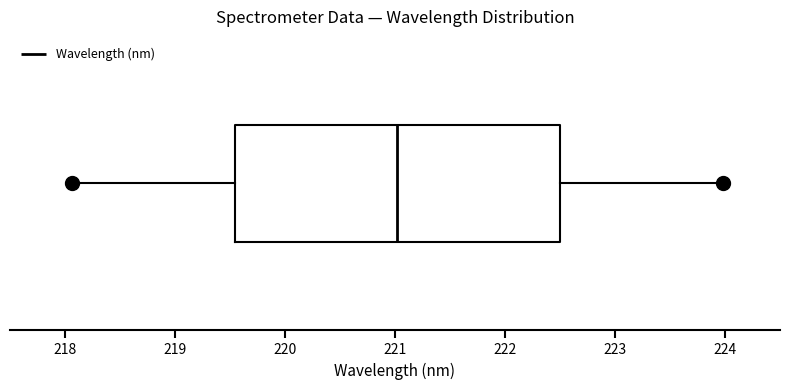

Where does the median line of the box sit on the x-axis? The values are not printed on the chart, so give them approximately, as read against the axis.

221.0